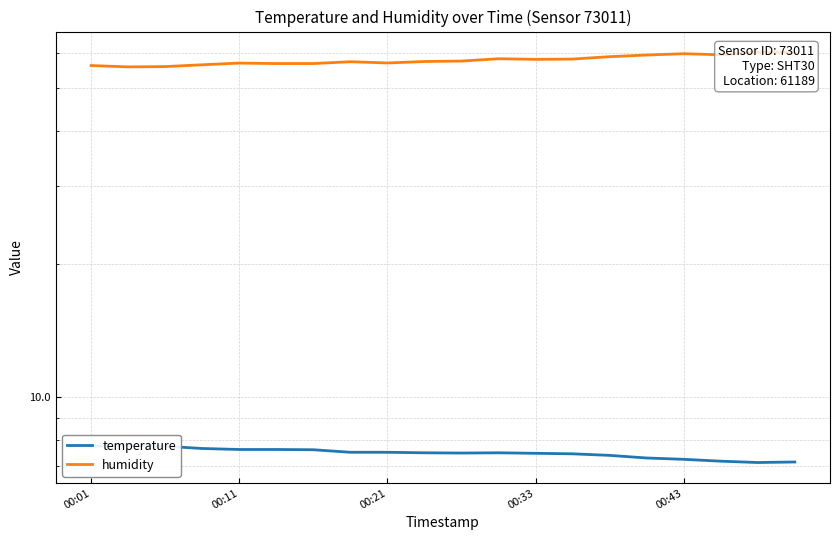

In temperature, how many points are lower than both neighbors (excluding endpoints)?

2